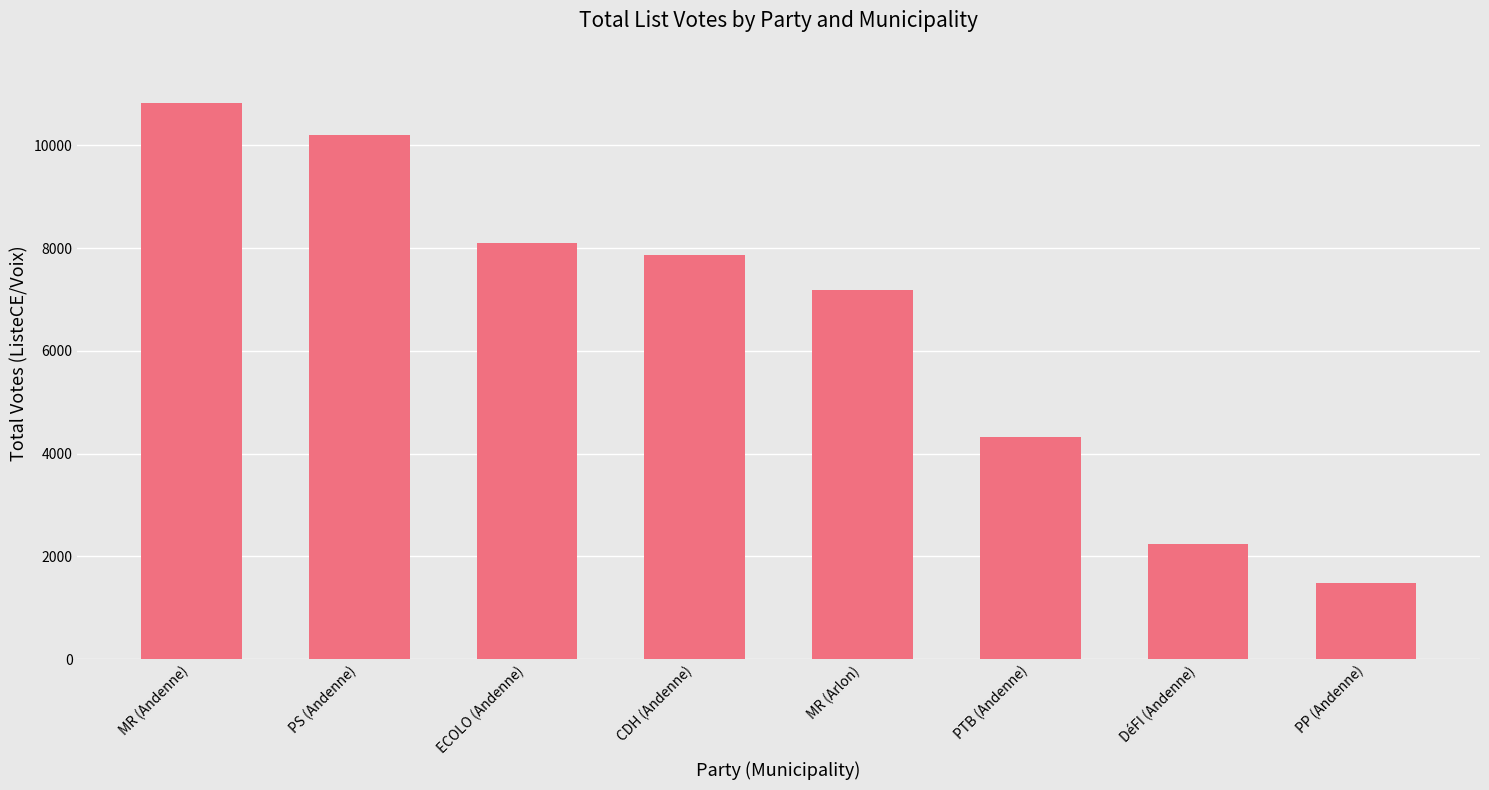

What is the maximum value shown in the chart?

10818